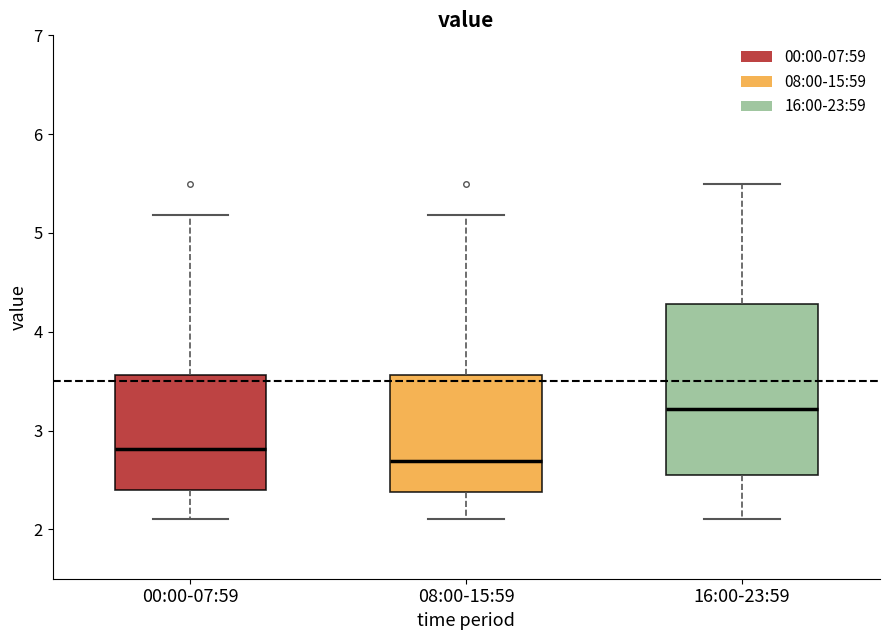

Which box's median line is the lowest?

08:00-15:59